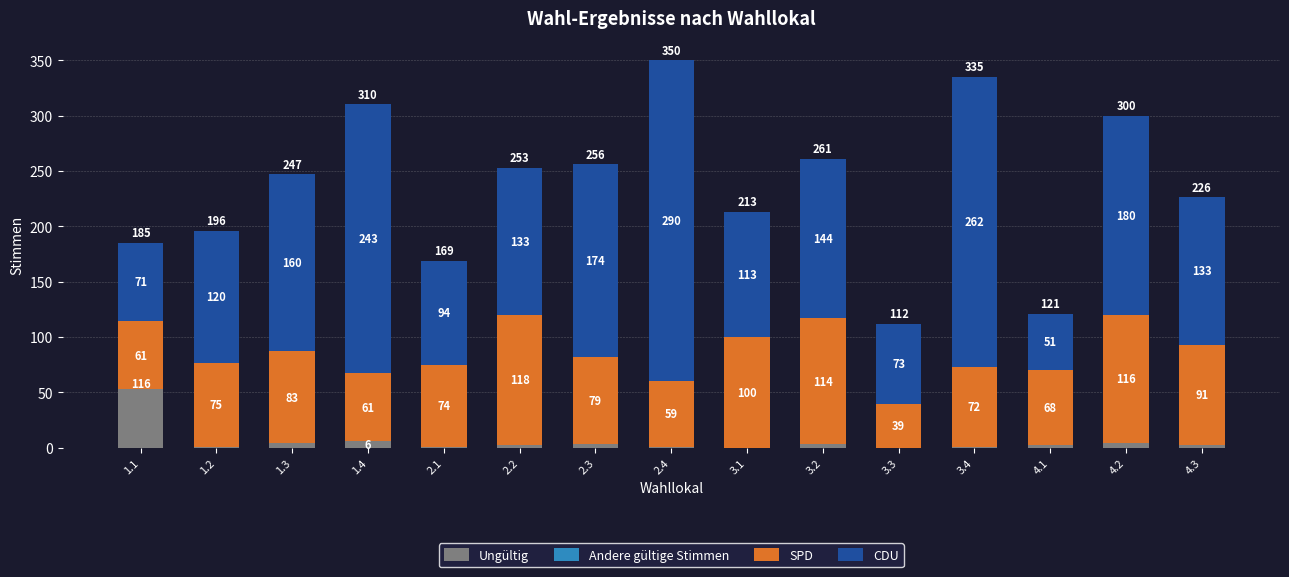

What is the label of the 7th bar from the right?

3.1